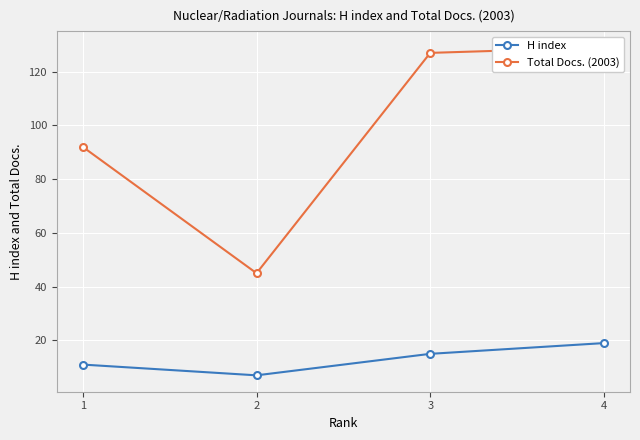

What is the difference between the highest and lowest values at 1?

81